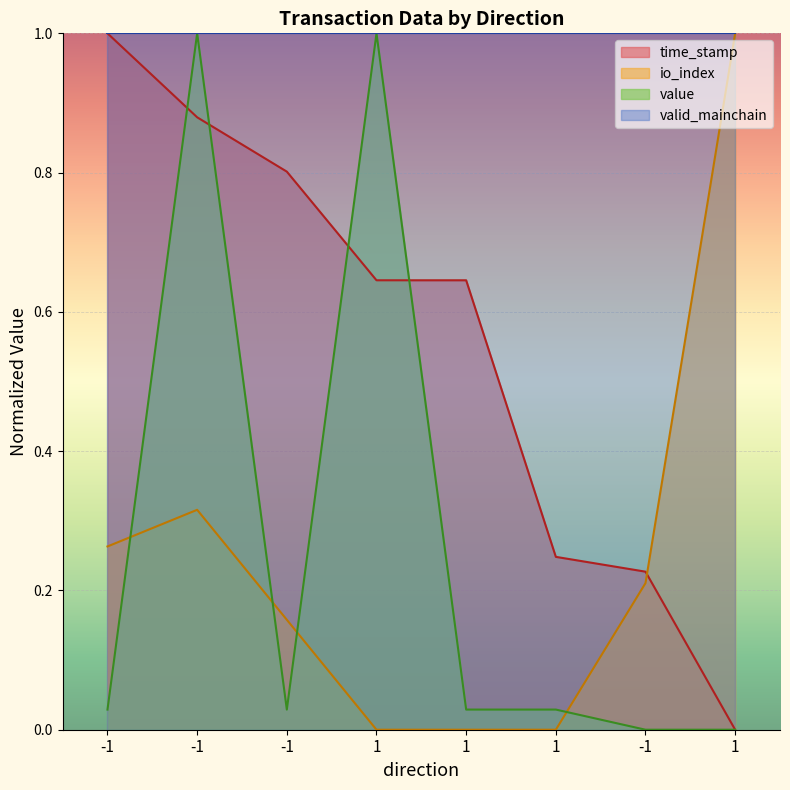

What is the spread (max minus min) of values at 1?

1.0